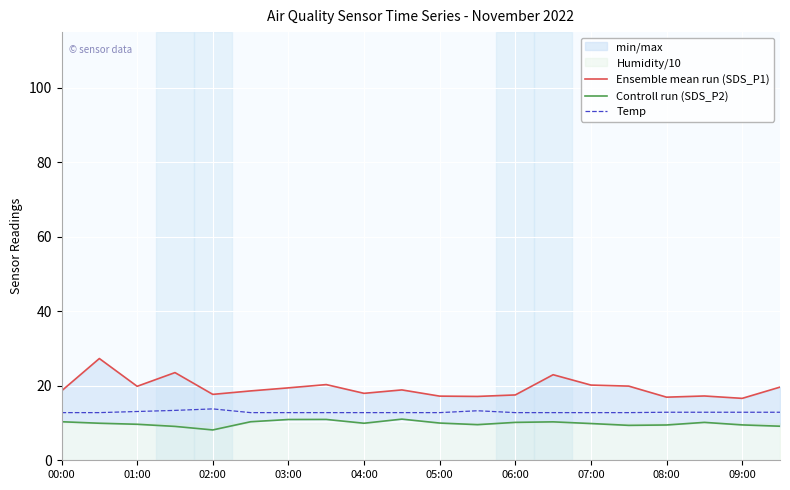

True or false: Temp and Controll run (SDS_P2) intersect in this chart.

False